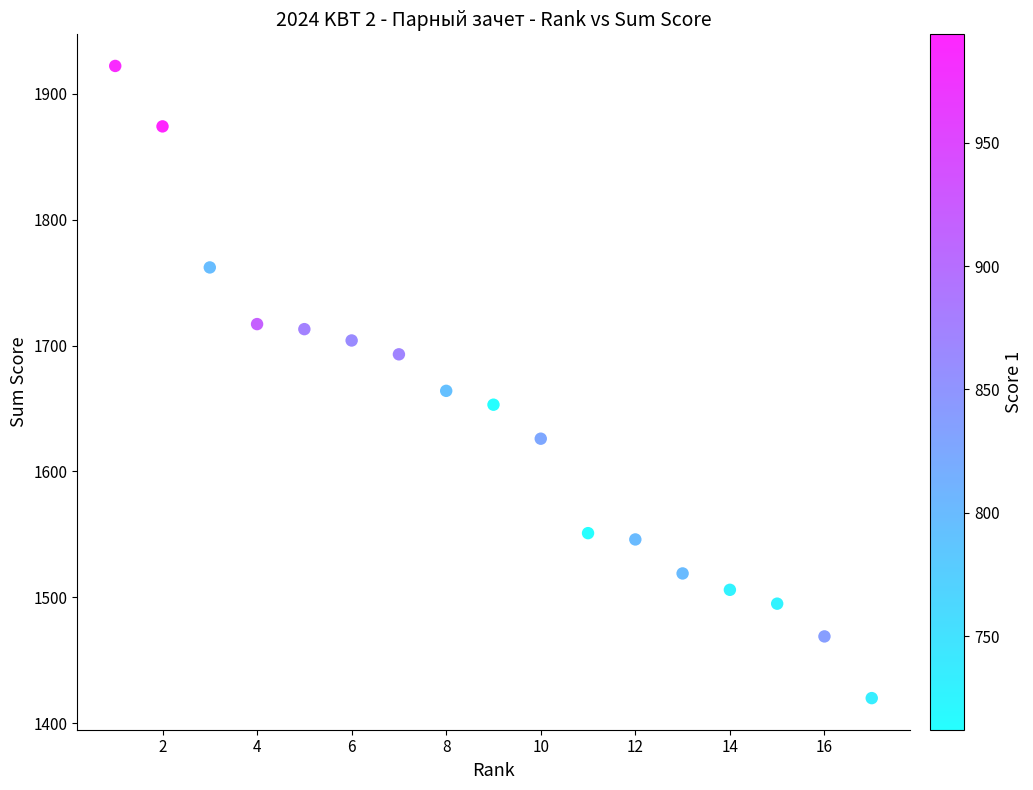

What Y value in the scatter plot is closest to 1671?

1664